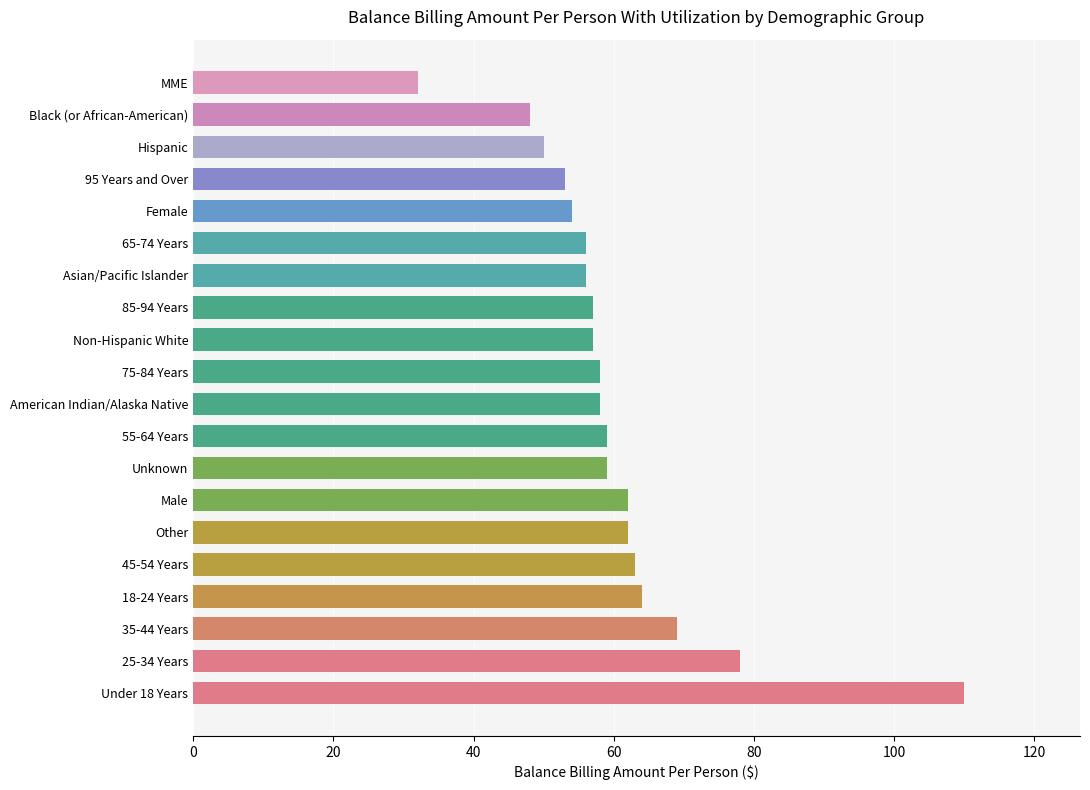

The value at 65-74 Years is 23. True or false?

False